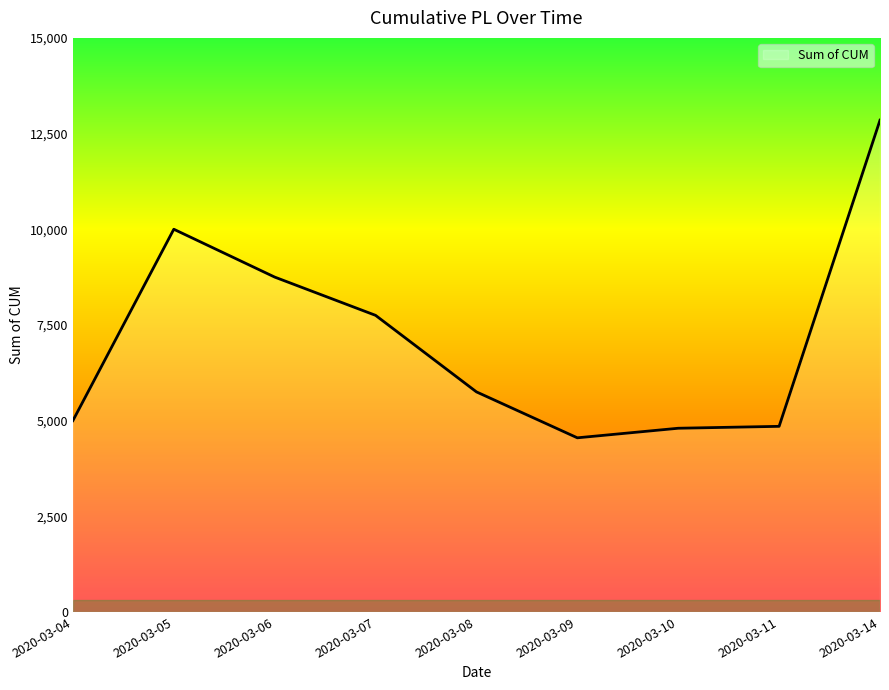

What is the difference between the values at 2020-03-09 and 2020-03-07?

3200